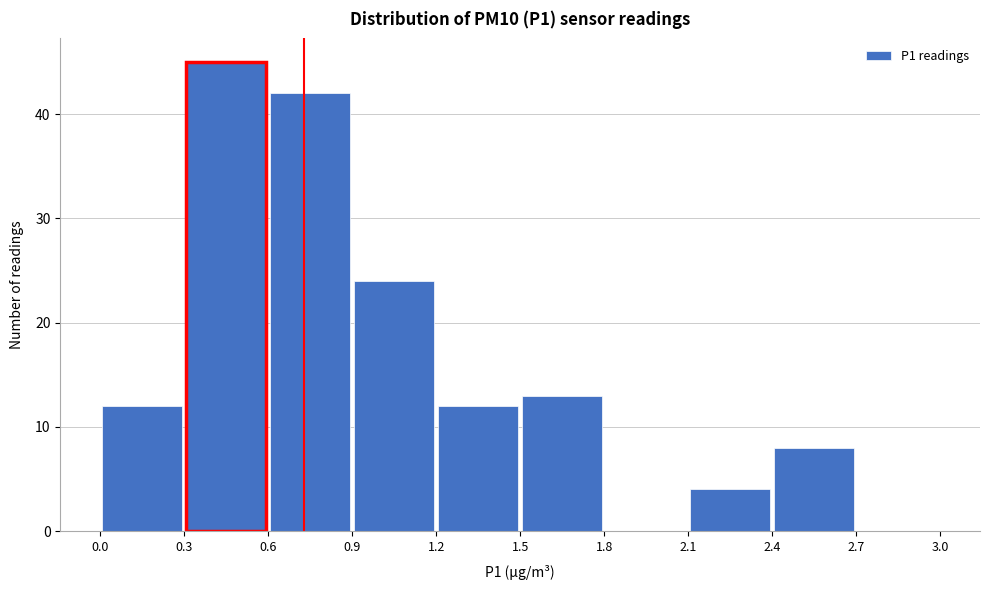

Reading left to right, list every bar in this chart as the range it spans on the x-axis followed by its height. The values are not printed on the chart, so give them approximately, as read against the axis.

0.0 to 0.3: 12
0.3 to 0.6: 45
0.6 to 0.9: 42
0.9 to 1.2: 24
1.2 to 1.5: 12
1.5 to 1.8: 13
1.8 to 2.1: 0
2.1 to 2.4: 4
2.4 to 2.7: 8
2.7 to 3.0: 0